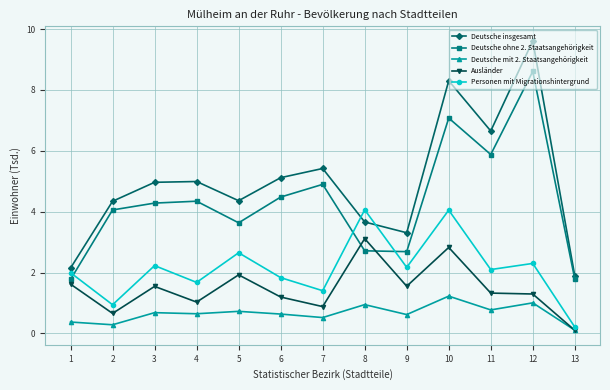

List the series in order of their peak value, highest first.

Deutsche insgesamt, Deutsche ohne 2. Staatsangehörigkeit, Personen mit Migrationshintergrund, Ausländer, Deutsche mit 2. Staatsangehörigkeit